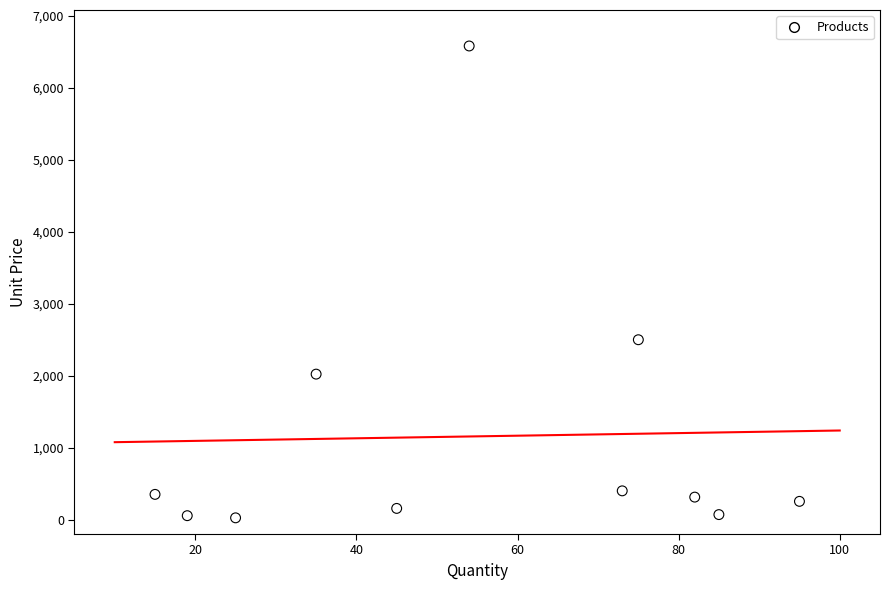

What Y value in the scatter plot is closest to 3303?

2500